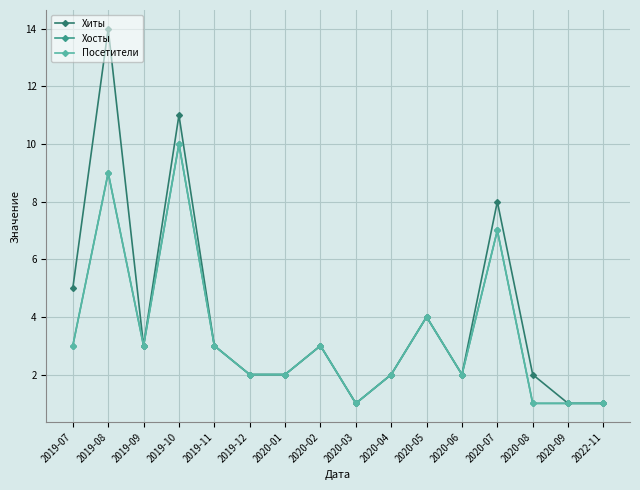

True or false: Хосты has a value of 5 at 2020-02.

False